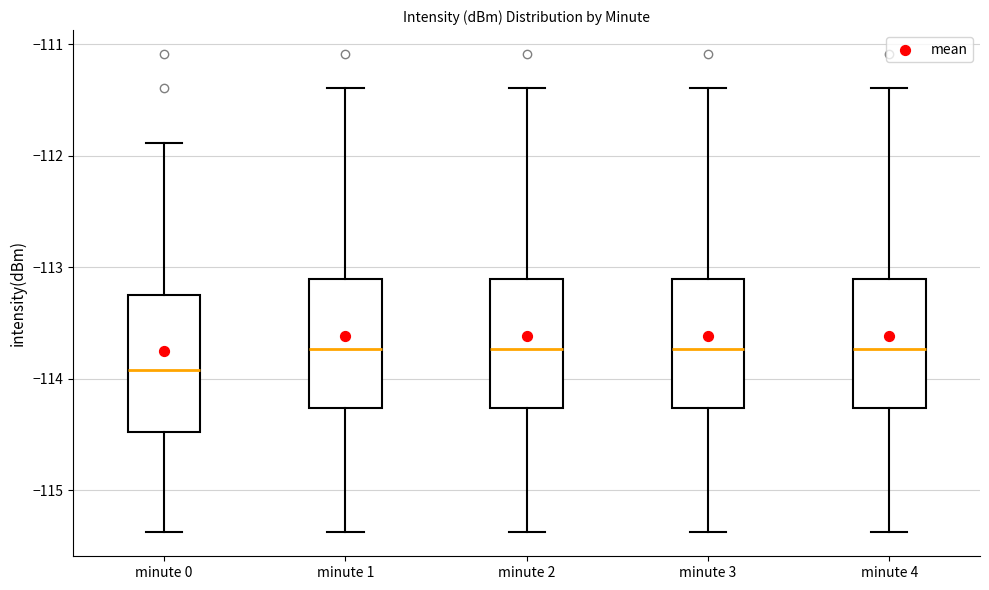

Where does the upper whisker of the box for minute 1 end on the y-axis? The values are not printed on the chart, so give them approximately, as read against the axis.

-111.4